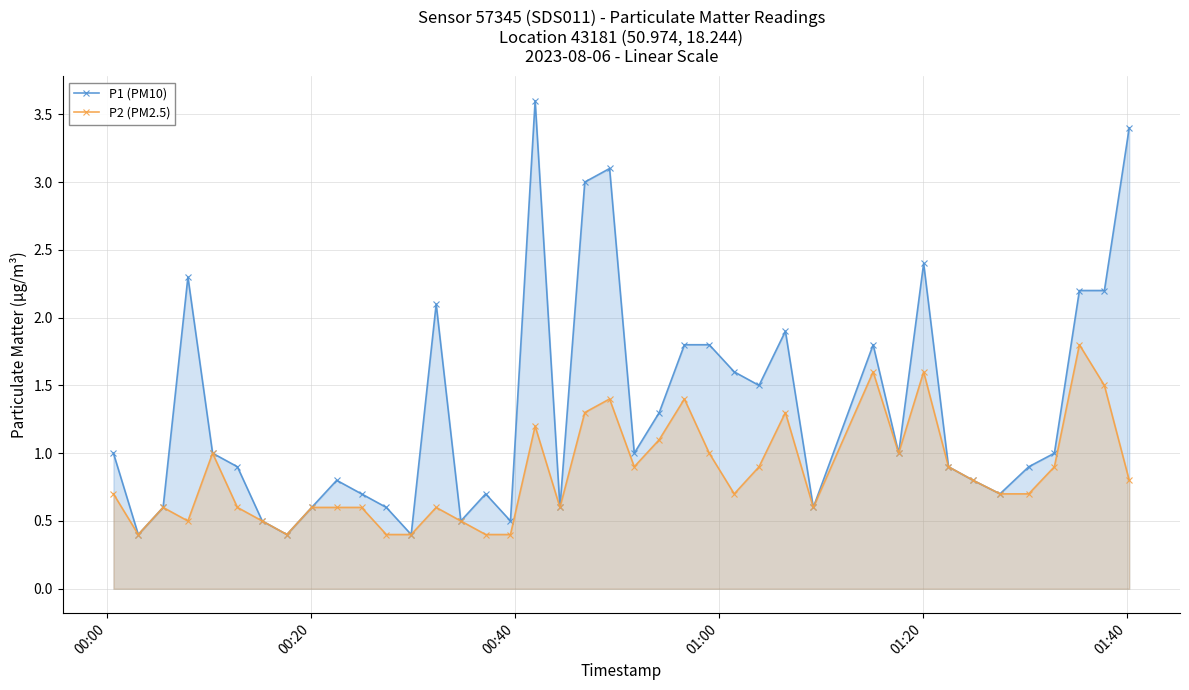

Reading left to right, list all the values displayed in this chart.

P1 (PM10): 1.0	0.4	0.6	2.3	1.0	0.9	0.5	0.4	0.6	0.8	0.7	0.6	0.4	2.1	0.5	0.7	0.5	3.6	0.6	3.0	3.1	1.0	1.3	1.8	1.8	1.6	1.5	1.9	0.6	1.8	1.0	2.4	0.9	0.8	0.7	0.9	1.0	2.2	2.2	3.4
P2 (PM2.5): 0.7	0.4	0.6	0.5	1.0	0.6	0.5	0.4	0.6	0.6	0.6	0.4	0.4	0.6	0.5	0.4	0.4	1.2	0.6	1.3	1.4	0.9	1.1	1.4	1.0	0.7	0.9	1.3	0.6	1.6	1.0	1.6	0.9	0.8	0.7	0.7	0.9	1.8	1.5	0.8